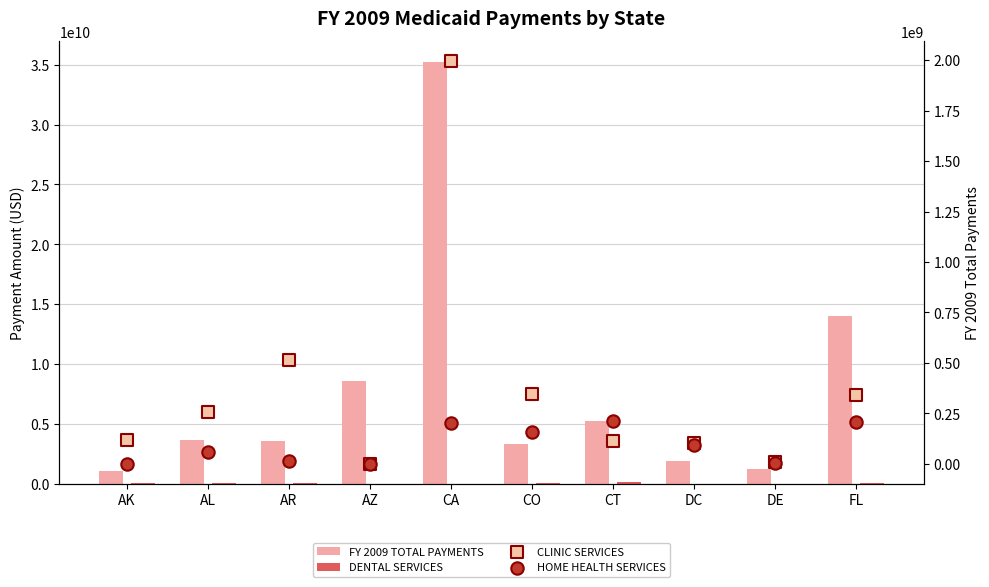

What is the total value across all series at CT?

5727362489